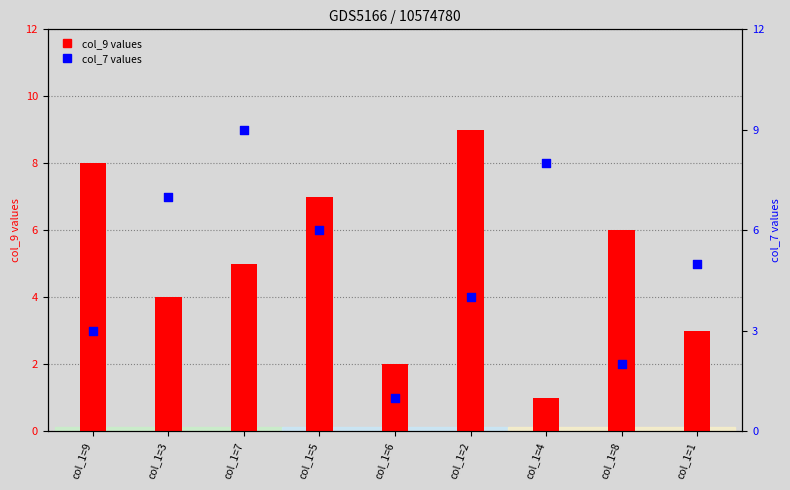

Which series reaches the minimum Y coordinate?

col_9 values